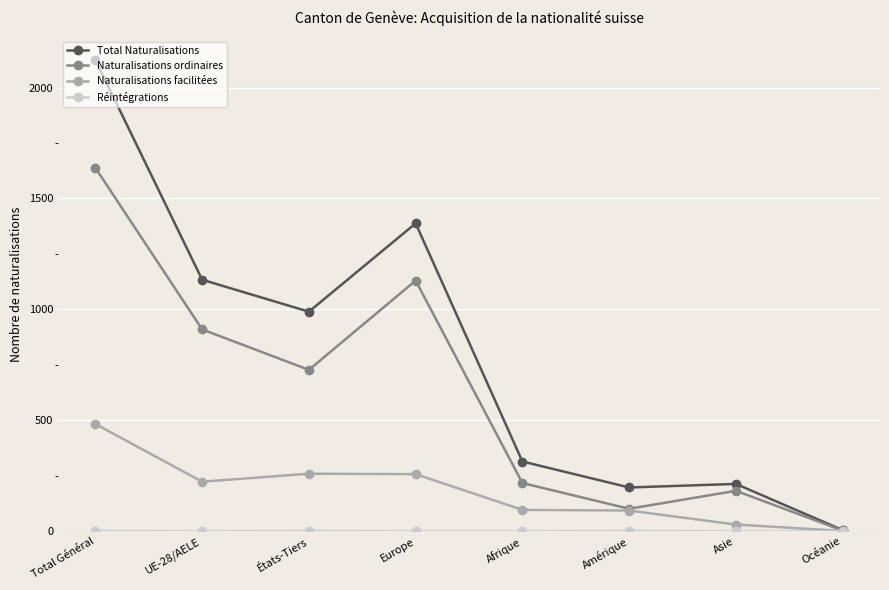

In Total Naturalisations, how many points are higher than both neighbors (excluding endpoints)?

2